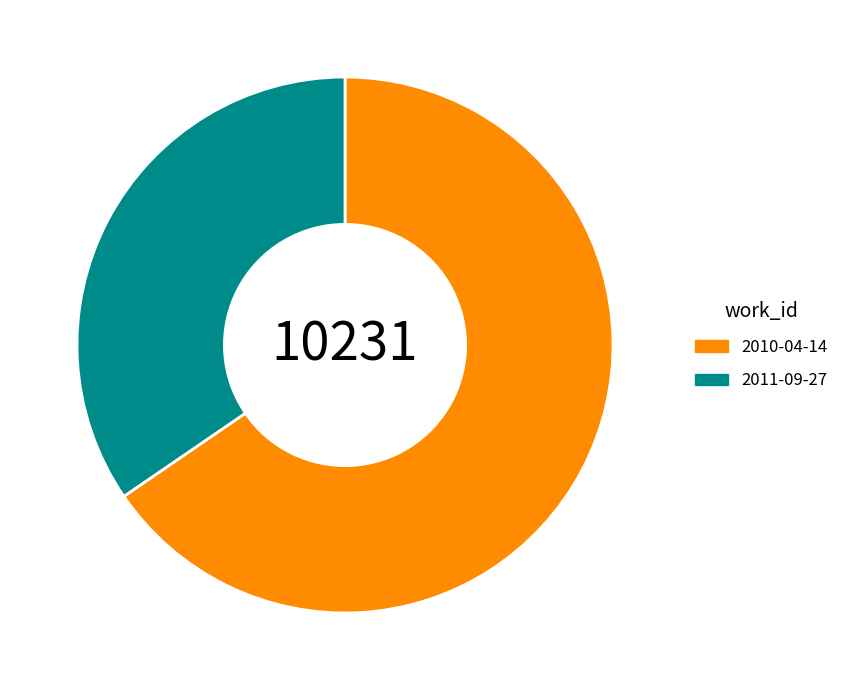

Is it true that 2011-09-27 is 20% of the pie?

False